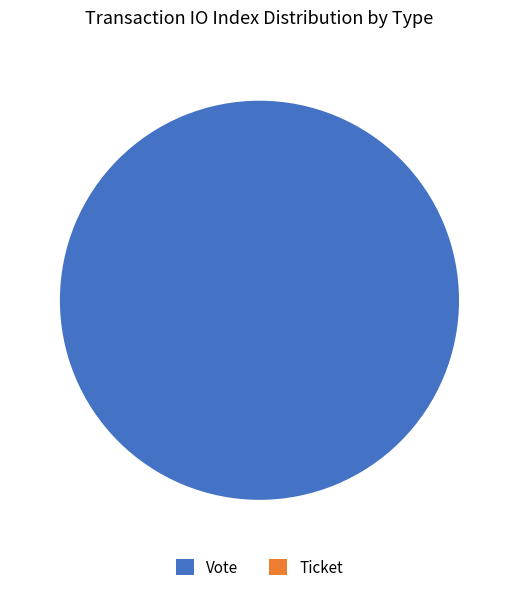

Does any single category account for the majority?

Yes